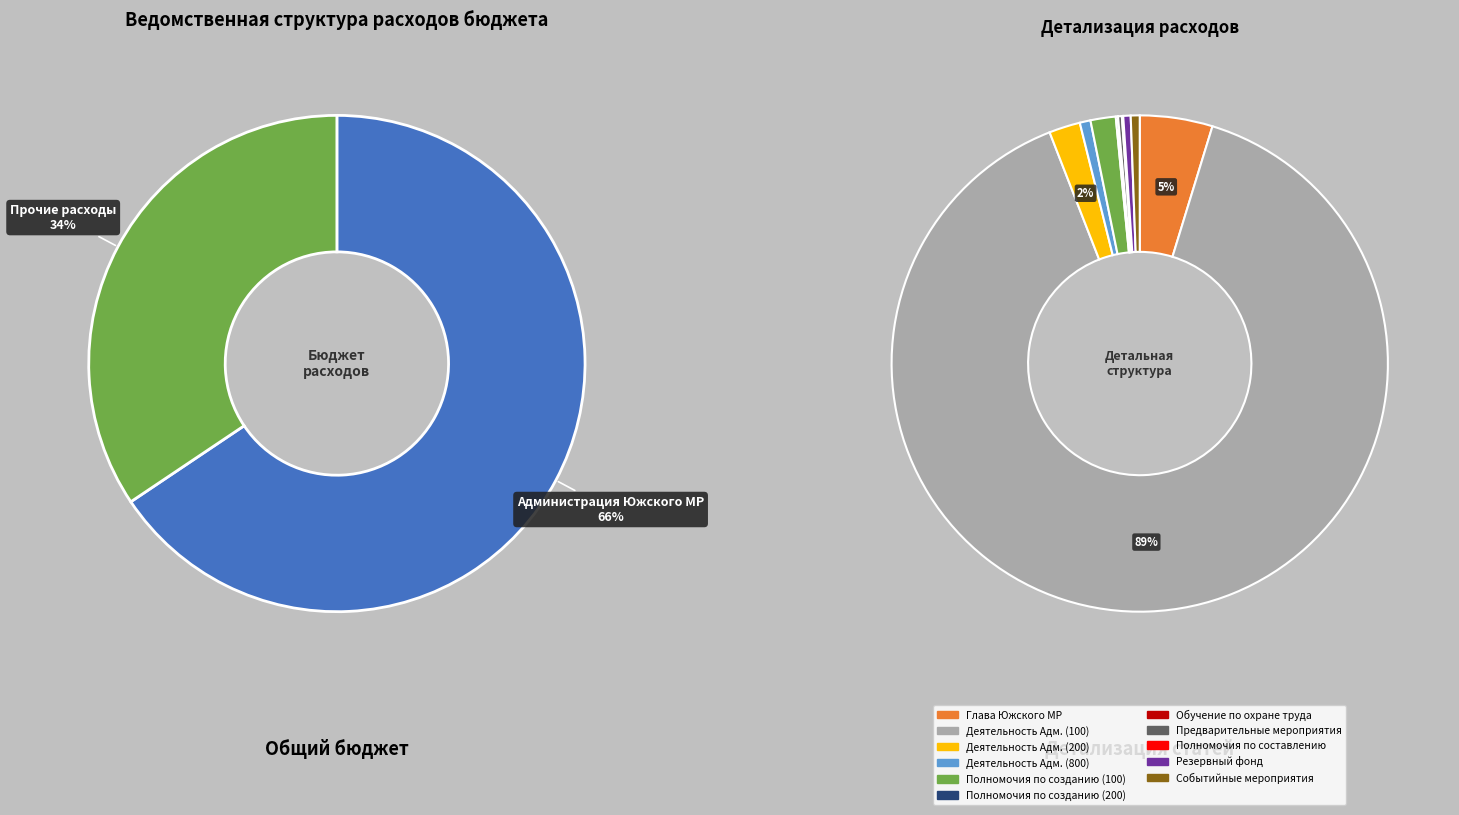

What is the change in value from Глава Южского муниципального района to Осуществление полномочий по созданию (100)?

-707924.1